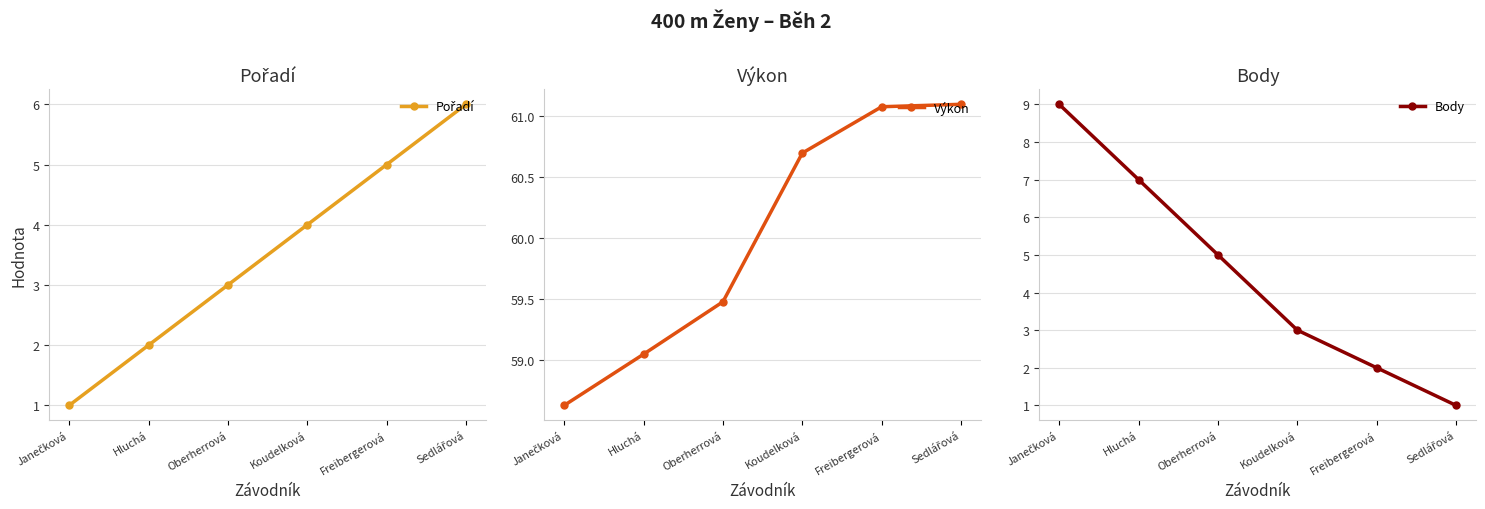

Reading right to left, list all the values displayed in this chart.

Pořadí: 6.0	5.0	4.0	3.0	2.0	1.0
Výkon: 61.1	61.1	60.7	59.5	59.0	58.6
Body: 1.0	2.0	3.0	5.0	7.0	9.0